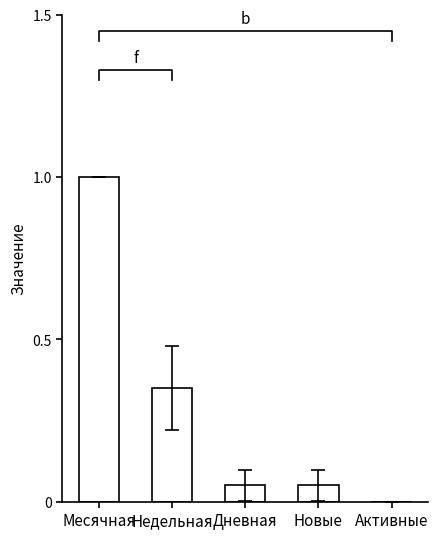

Approximately how many times larger is the value at Недельная compared to Месячная?

0.3